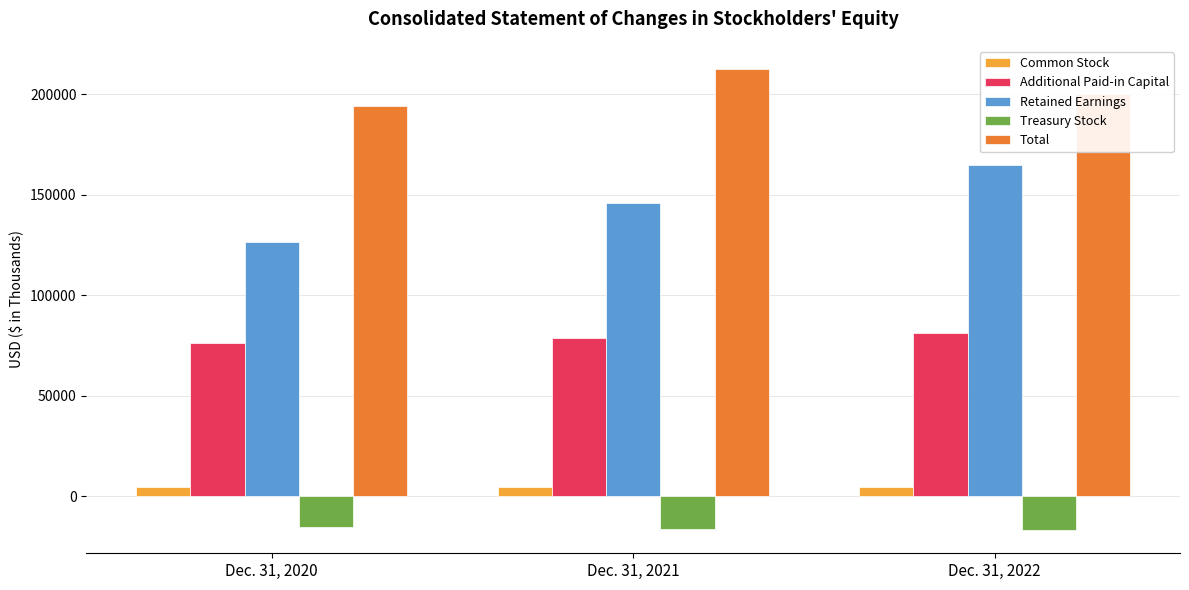

The value of Treasury Stock at Dec. 31, 2022 is -16973. True or false?

True